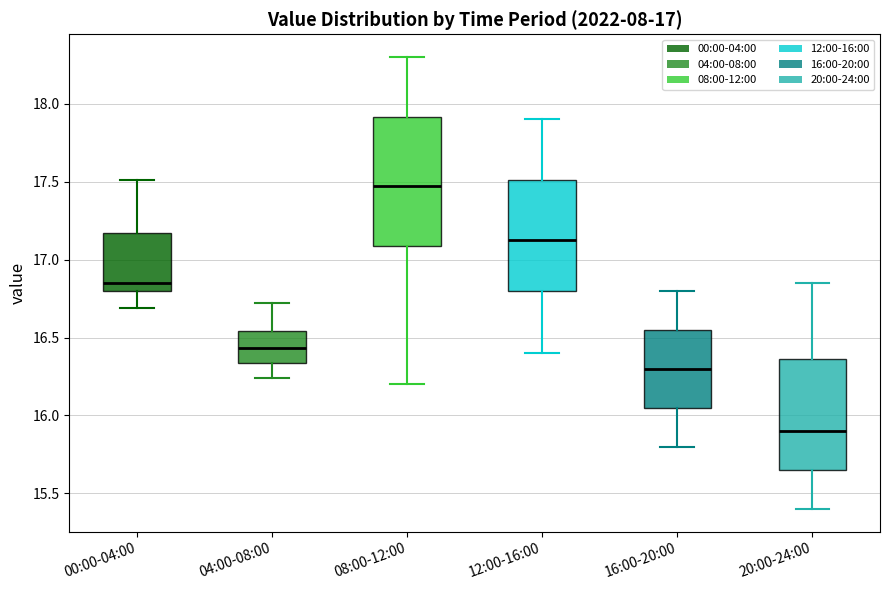

Which box's median line is the lowest?

20:00-24:00